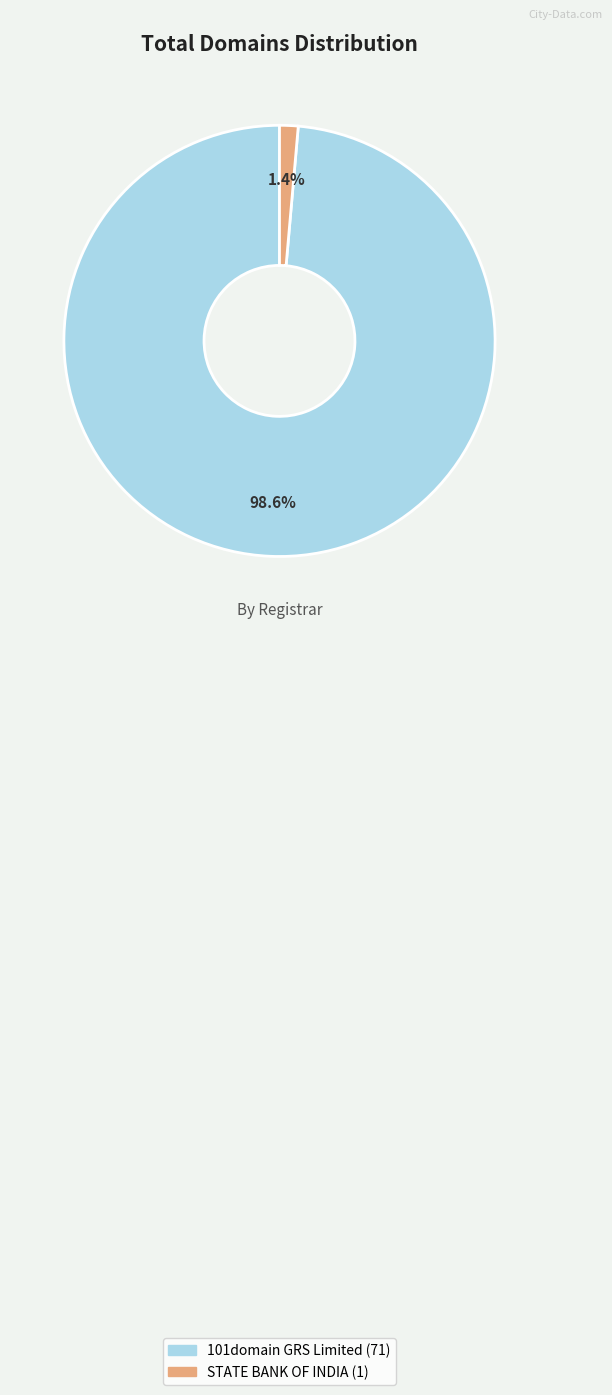

Does 101domain GRS Limited represent more than half of the total?

Yes